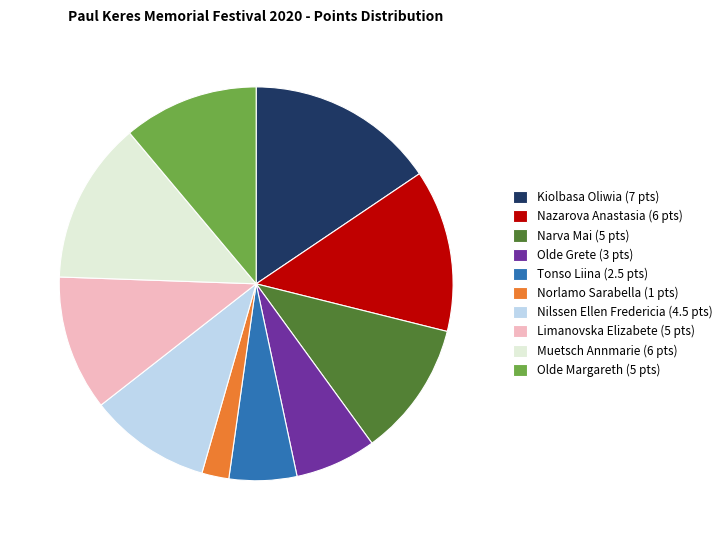

Count the number of slices in the pie.

10